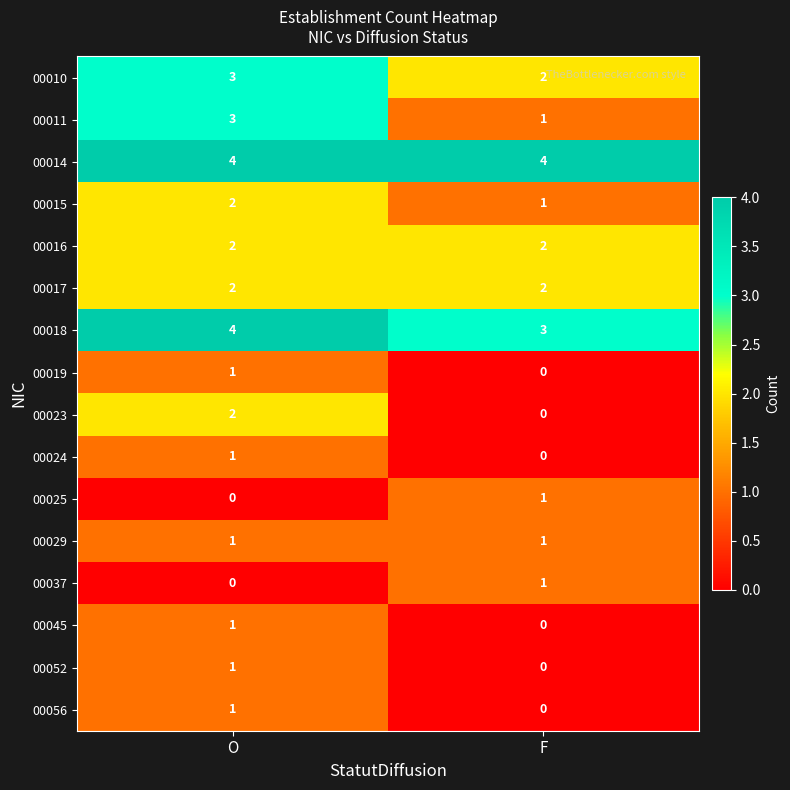

Which series has the largest total across all categories?

00014